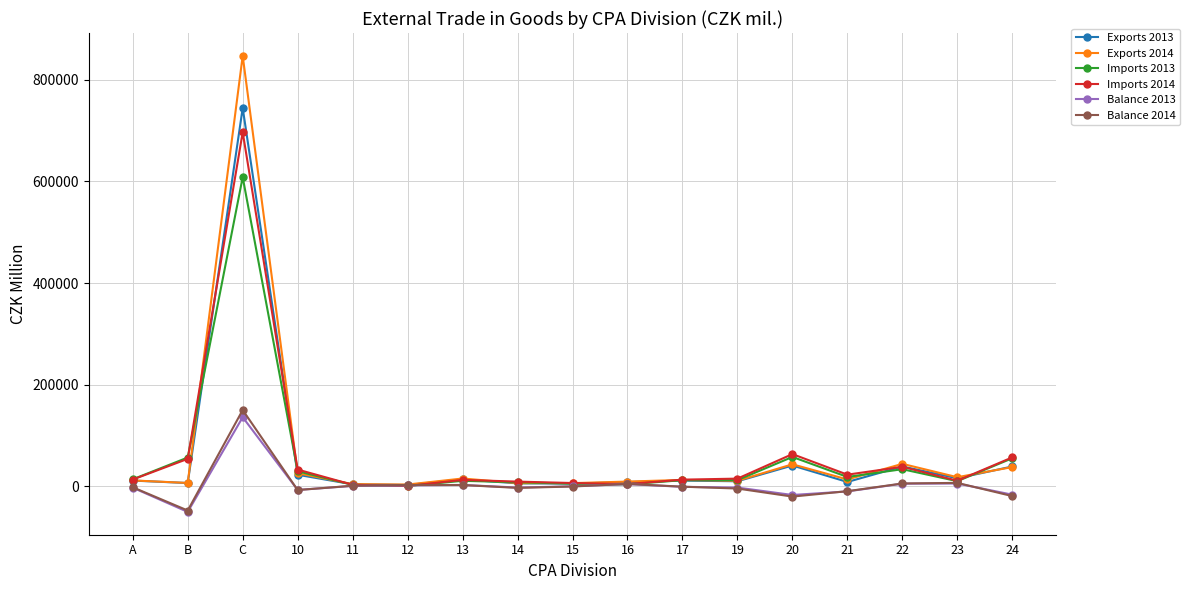

How many categories are shown in the chart?

17